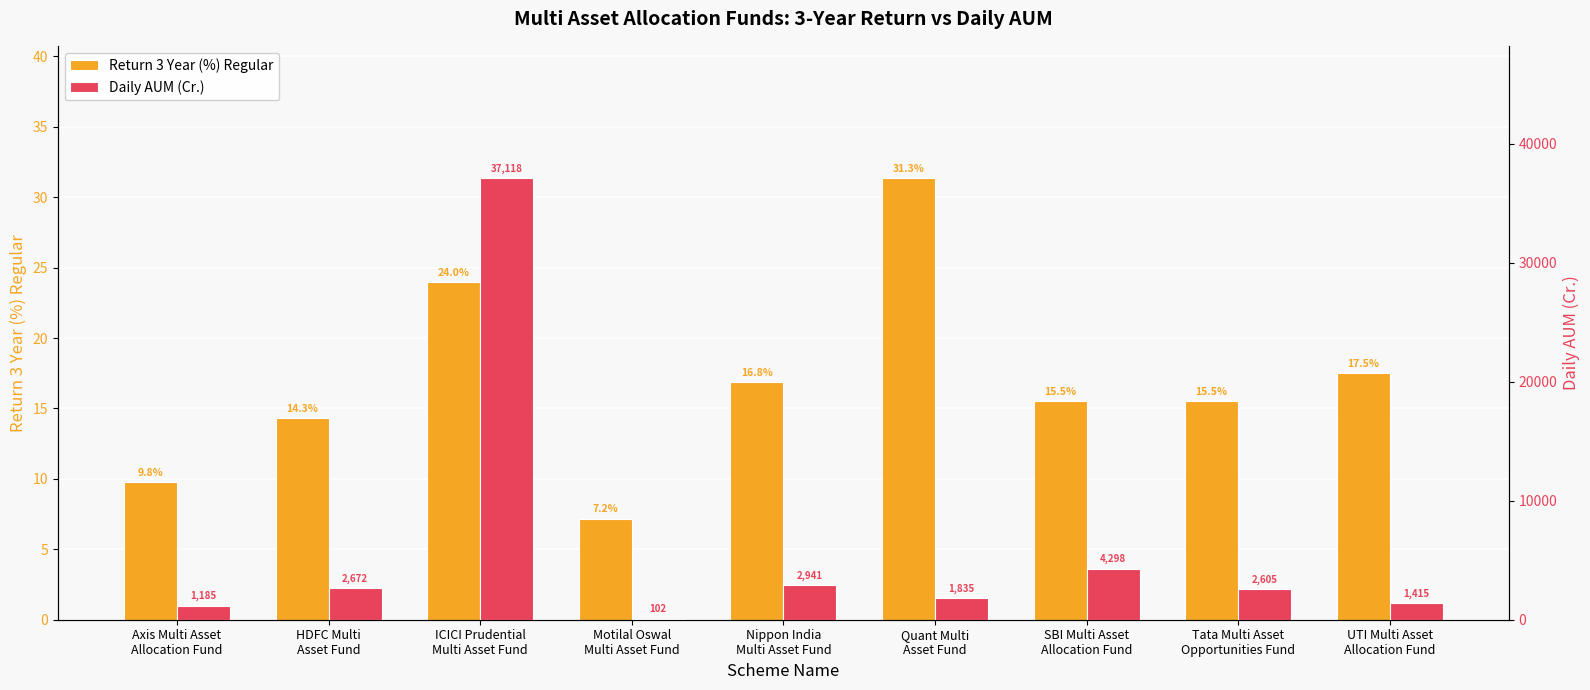

List the labels in order of Return 3 Year (%) Regular value, largest first.

Quant Multi
Asset Fund, ICICI Prudential
Multi Asset Fund, UTI Multi Asset
Allocation Fund, Nippon India
Multi Asset Fund, Tata Multi Asset
Opportunities Fund, SBI Multi Asset
Allocation Fund, HDFC Multi
Asset Fund, Axis Multi Asset
Allocation Fund, Motilal Oswal
Multi Asset Fund